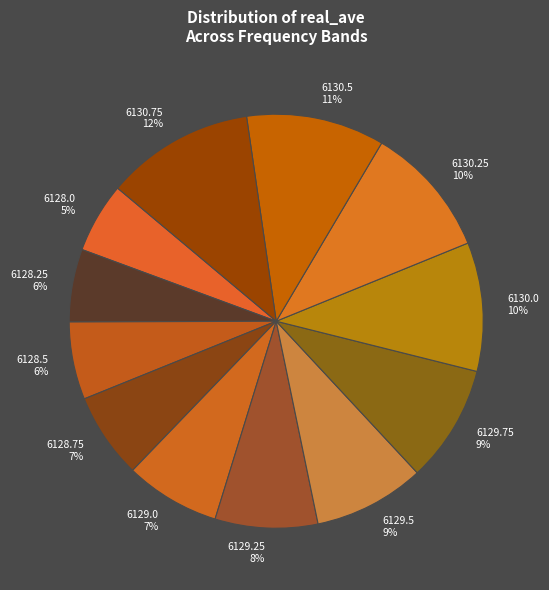

What is the largest slice in the pie chart?

6130.75